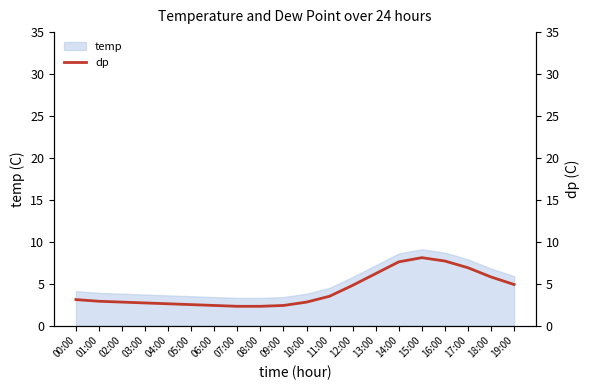

What is the sum of all values?

84.3